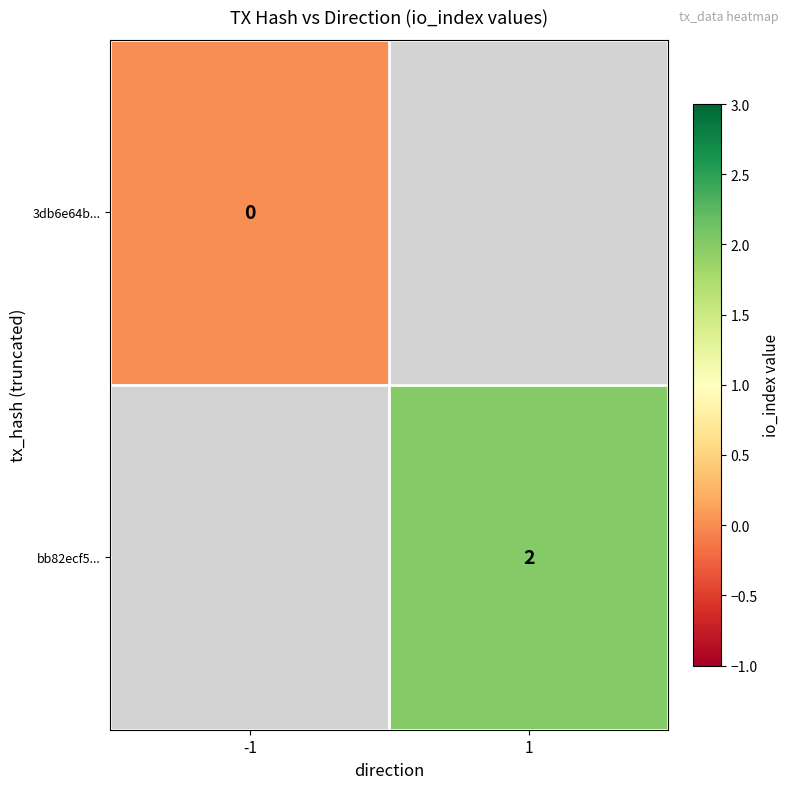

The bb82ecf5... series shows 3 at 1. True or false?

False